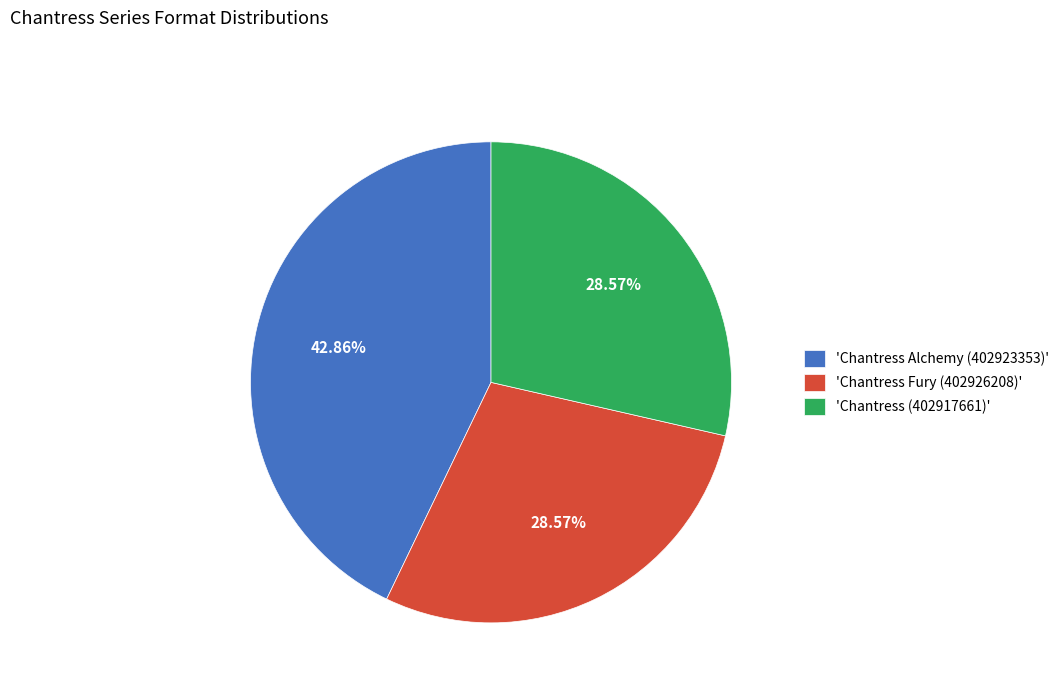

Approximately how many times larger is the value at 'Chantress (402917661)' compared to 'Chantress Fury (402926208)'?

1.0